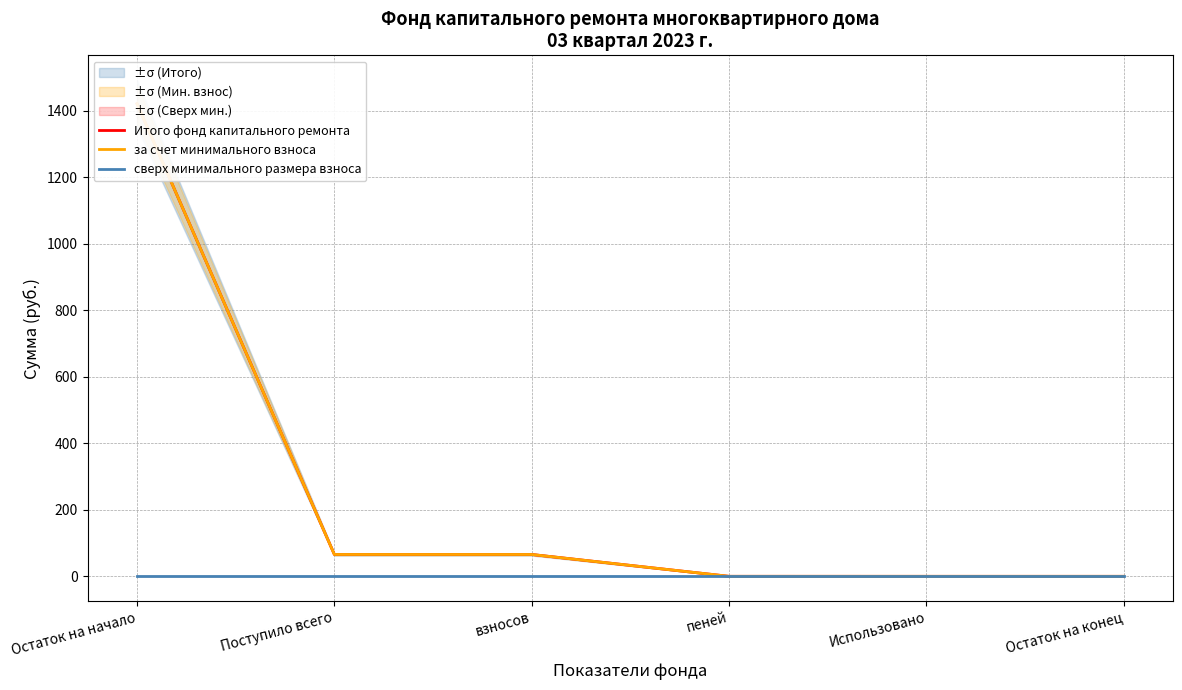

How many categories are shown in the chart?

6